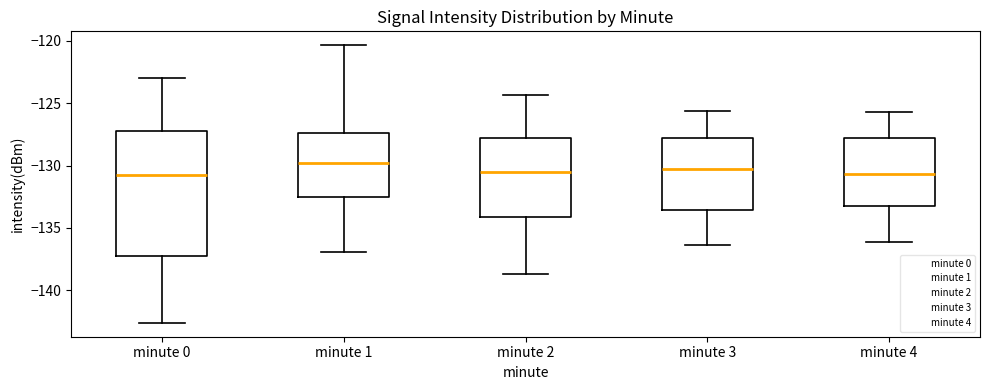

Reading left to right, read every box against the y-axis: the position of its median line, the range the box covers, and the ends of its whiskers. The values are not printed on the chart, so give them approximately, as read against the axis.

minute 0: median -130.5, box -137.5 to -127.0, whiskers -142.5 to -123.0
minute 1: median -130.0, box -132.5 to -127.5, whiskers -137.0 to -120.5
minute 2: median -130.5, box -134.0 to -128.0, whiskers -138.5 to -124.5
minute 3: median -130.5, box -133.5 to -128.0, whiskers -136.5 to -125.5
minute 4: median -130.5, box -133.0 to -127.5, whiskers -136.0 to -125.5